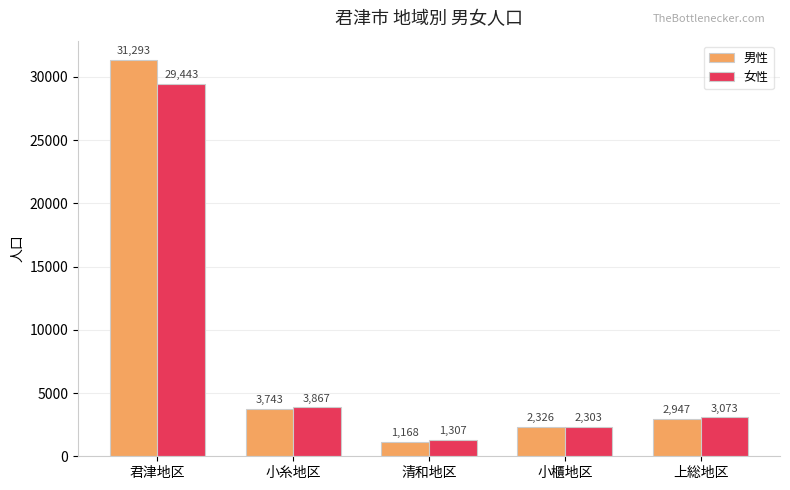

The 男性 series shows 1168 at 清和地区. True or false?

True